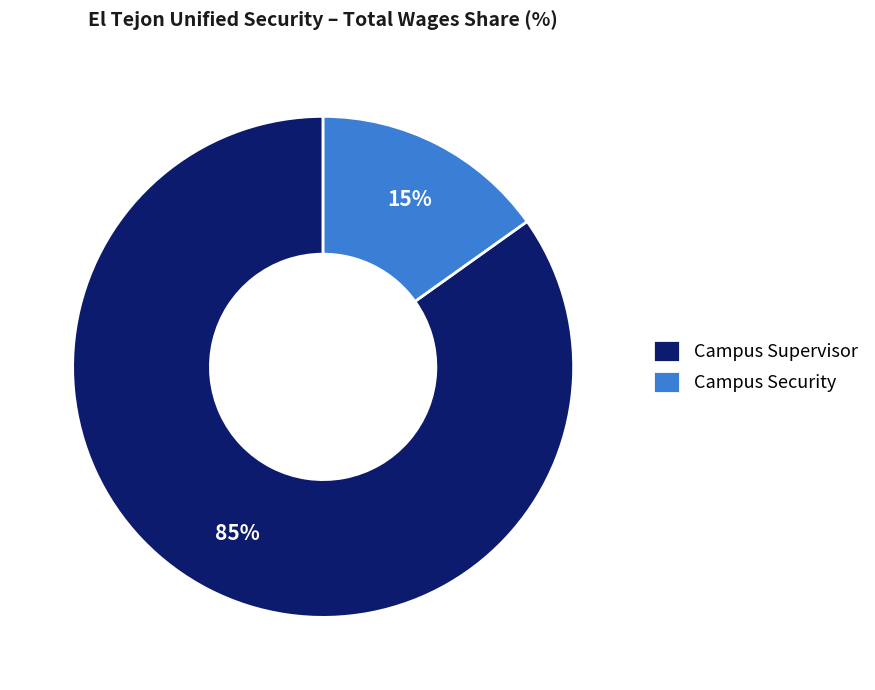

The Campus Supervisor slice represents 85% of the pie. True or false?

True